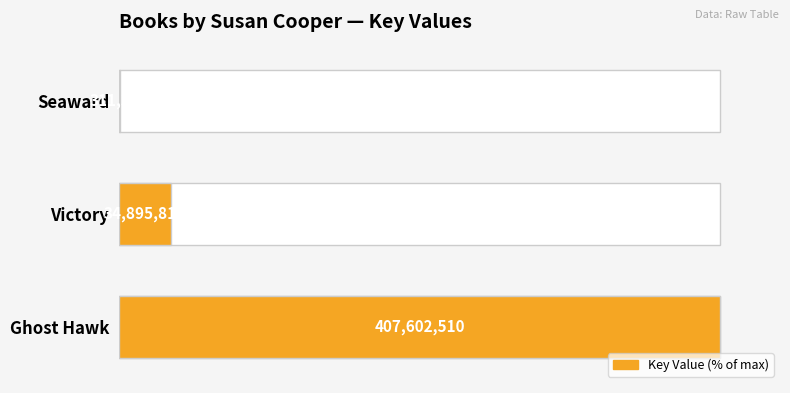

What is the greatest value displayed?

100.0